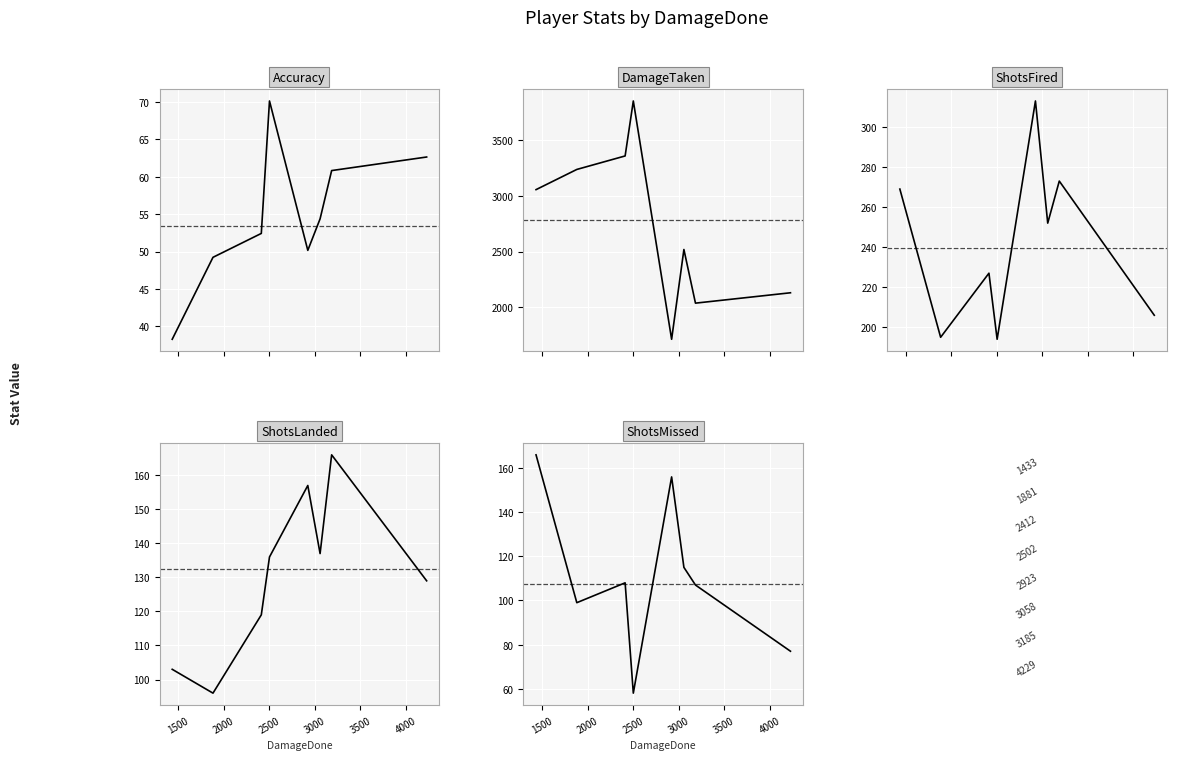

What is the value of the Accuracy point at the 2nd from the left?

49.2